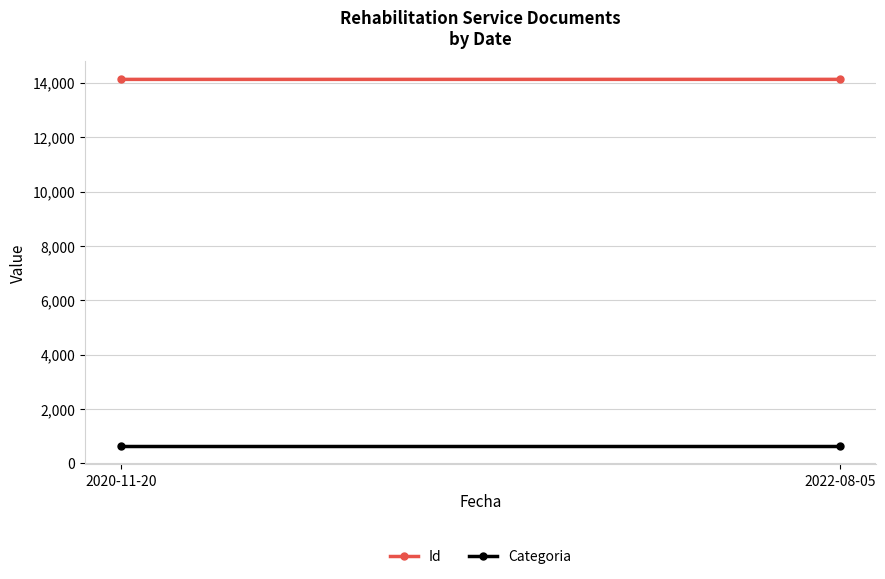

The value of Categoria at 2020-11-20 is 639. True or false?

True